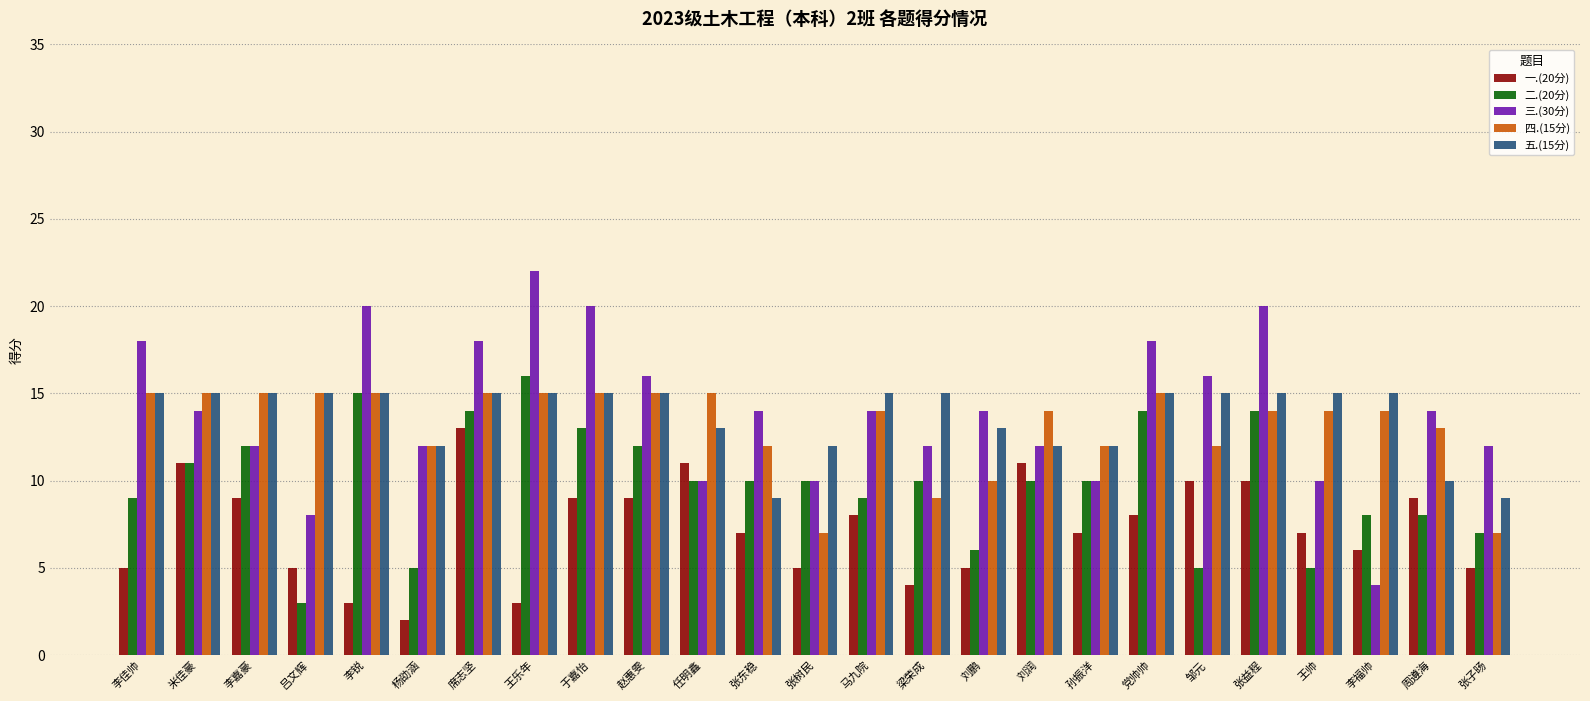

What is the sum of the 五.(15分) values at 米佳豪 and 李锐?

30